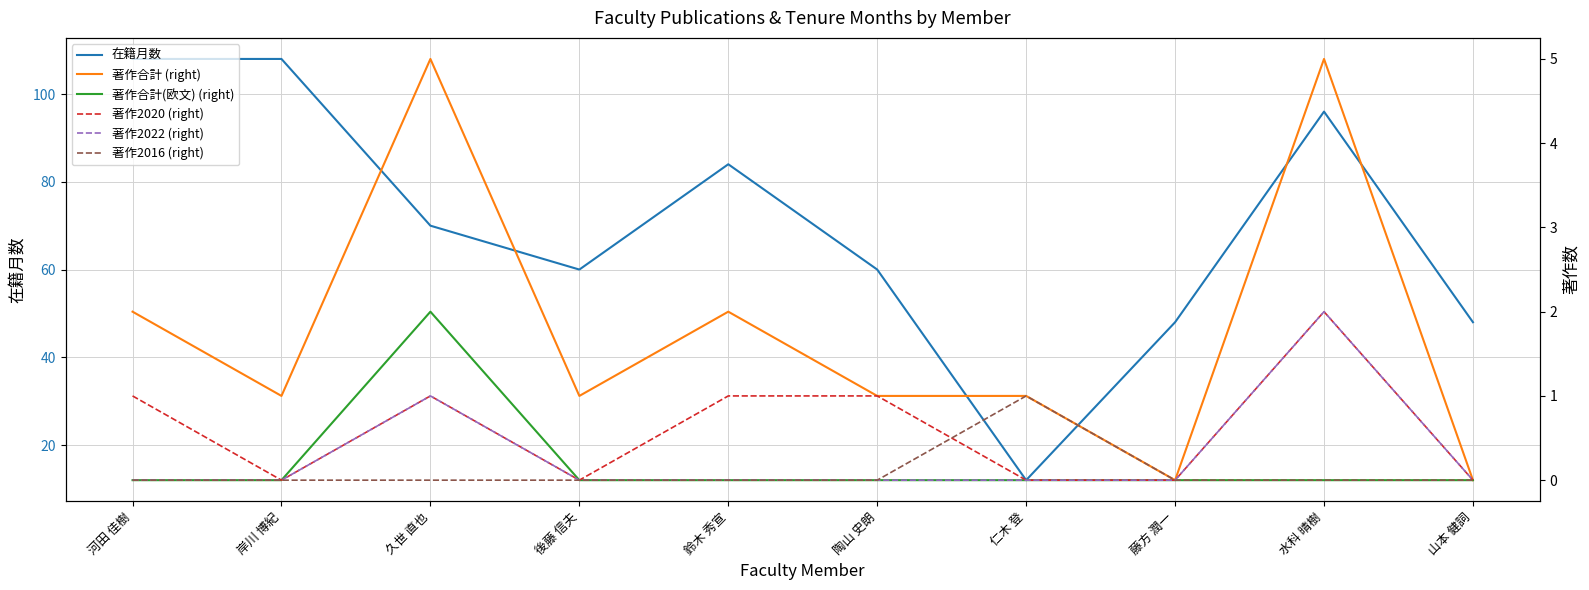

How many categories are shown in the chart?

10